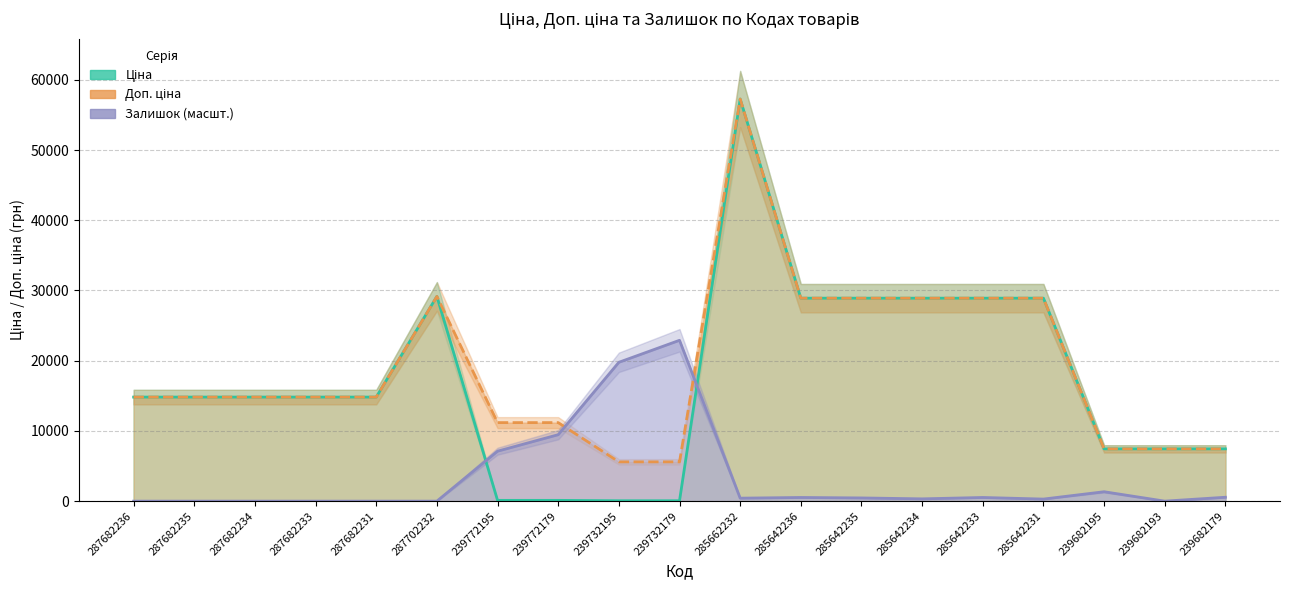

Reading right to left, extract all data points from this chart.

Ціна: 7444.6	7444.6	7444.6	28901.7	28901.7	28901.7	28901.7	28901.7	57258.0	55.9	55.9	111.8	111.8	29152.3	14817.6	14817.6	14817.6	14817.6	14817.6
Доп. ціна: 7444.6	7444.6	7444.6	28901.7	28901.7	28901.7	28901.7	28901.7	57258.0	5591.0	5591.0	11182.0	11182.0	29152.3	14817.6	14817.6	14817.6	14817.6	14817.6
Залишок (масшт.): 554.6	0.0	1337.7	293.6	522.0	326.3	456.8	522.0	424.1	22903.2	19771.1	9461.4	7112.4	0.0	0.0	0.0	0.0	0.0	0.0